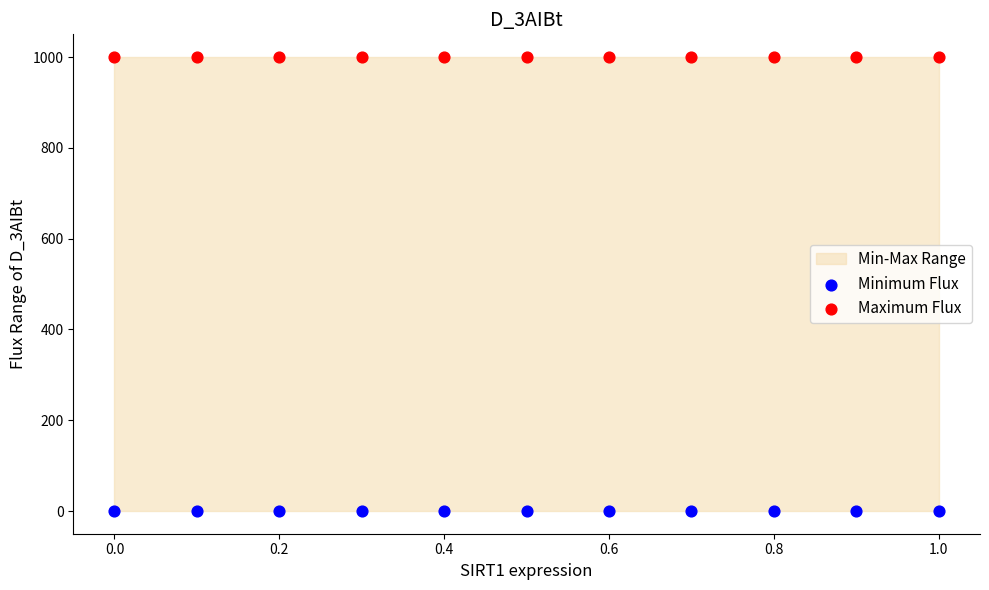

Which series reaches the minimum Y coordinate?

Minimum Flux